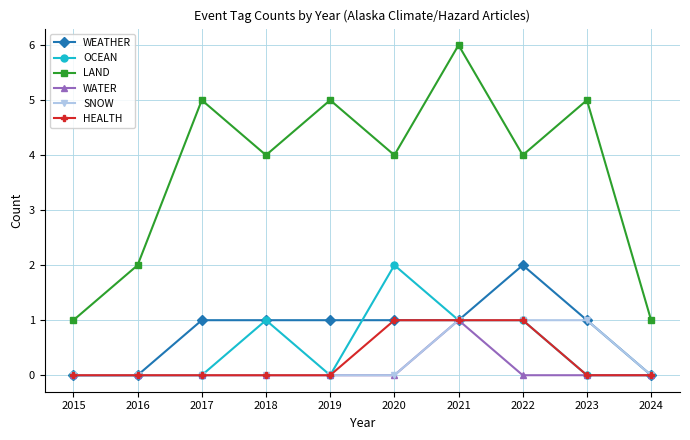

What is the approximate value of WEATHER at 2020?

1